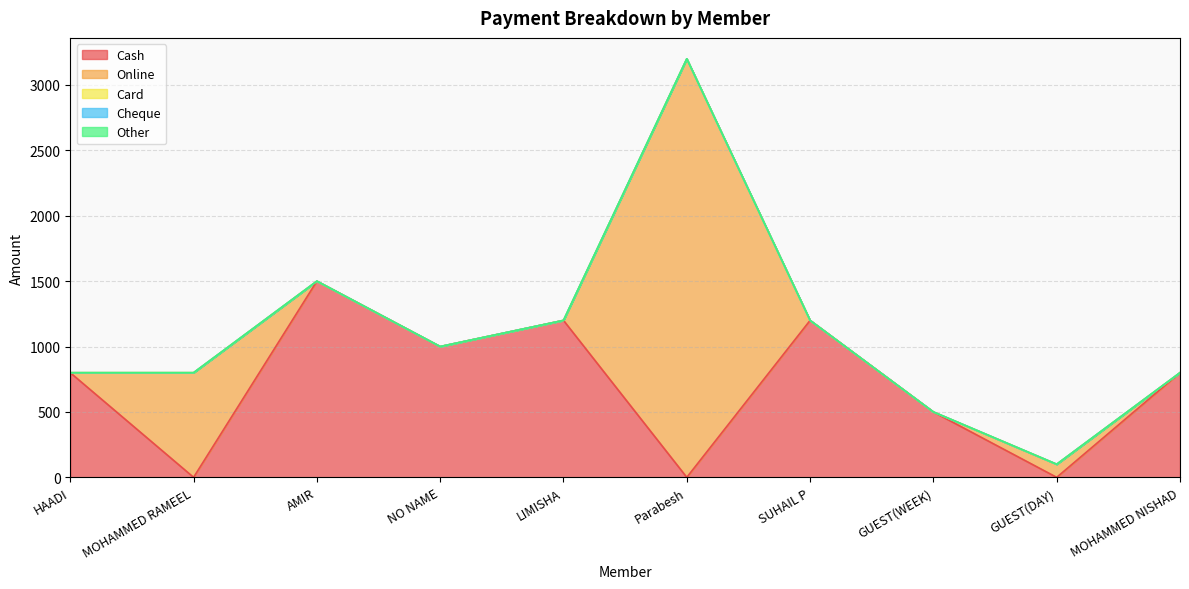

True or false: Online has a value of 0 at HAADI.

True